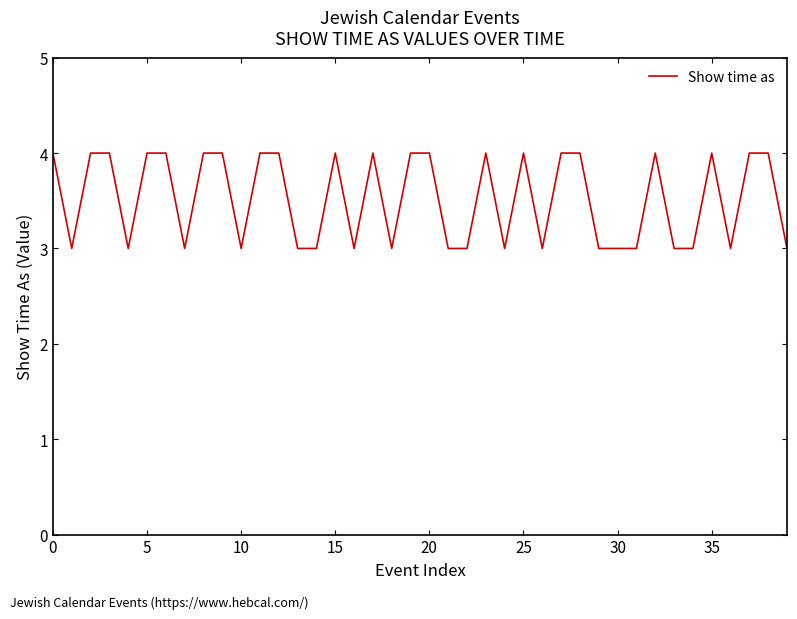

What is the greatest value displayed?

4